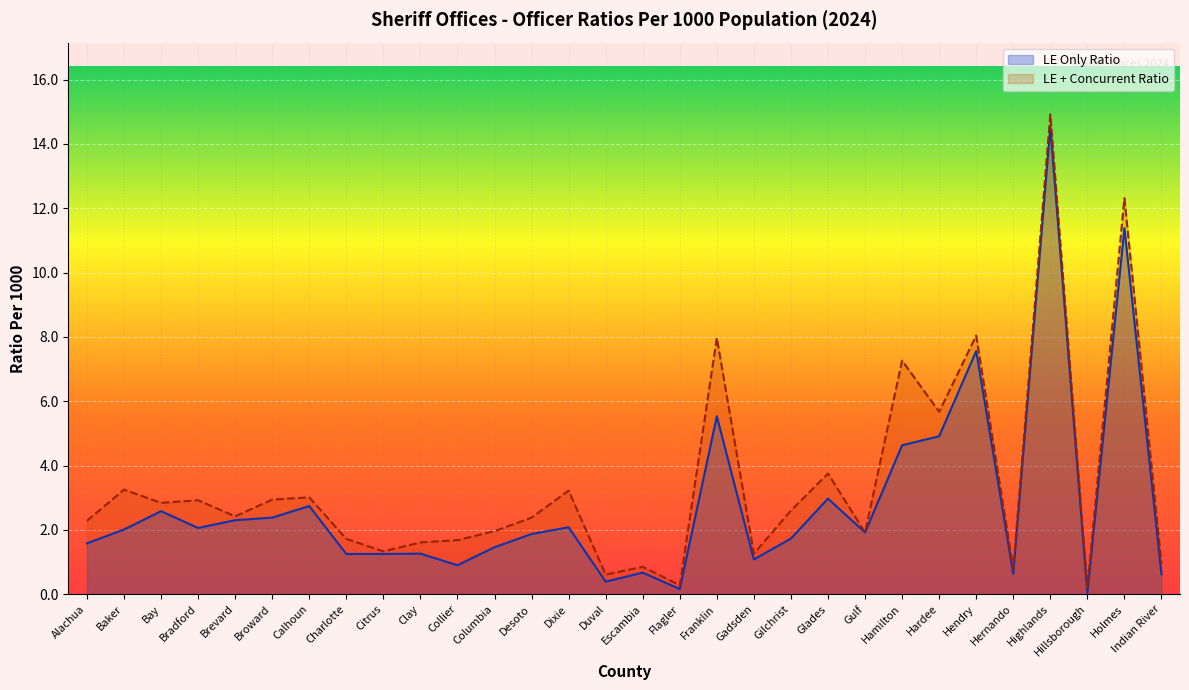

Which series has the largest range (max minus min)?

LE + Concurrent Ratio